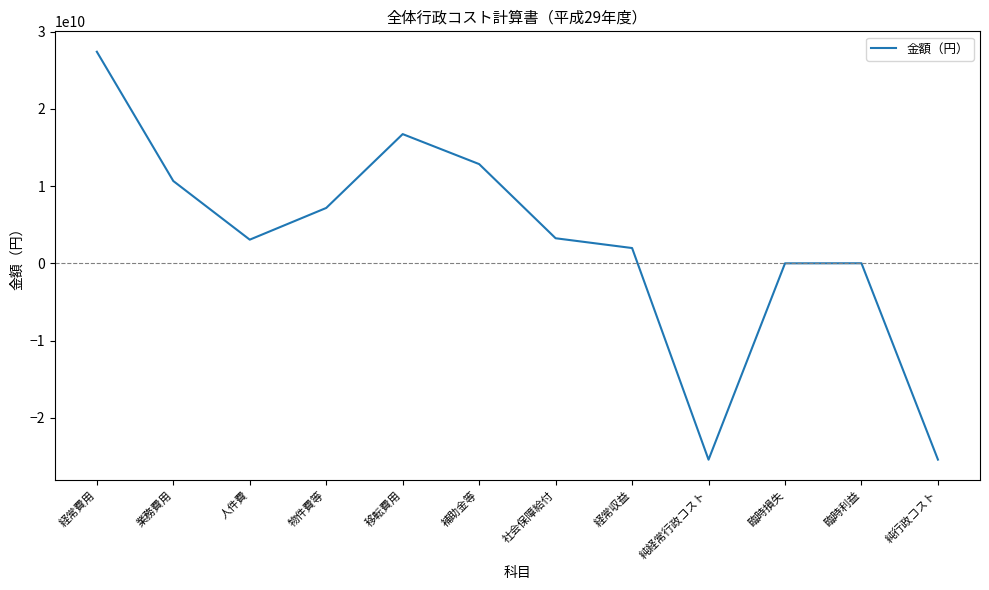

How many values are below 3252494697?

6